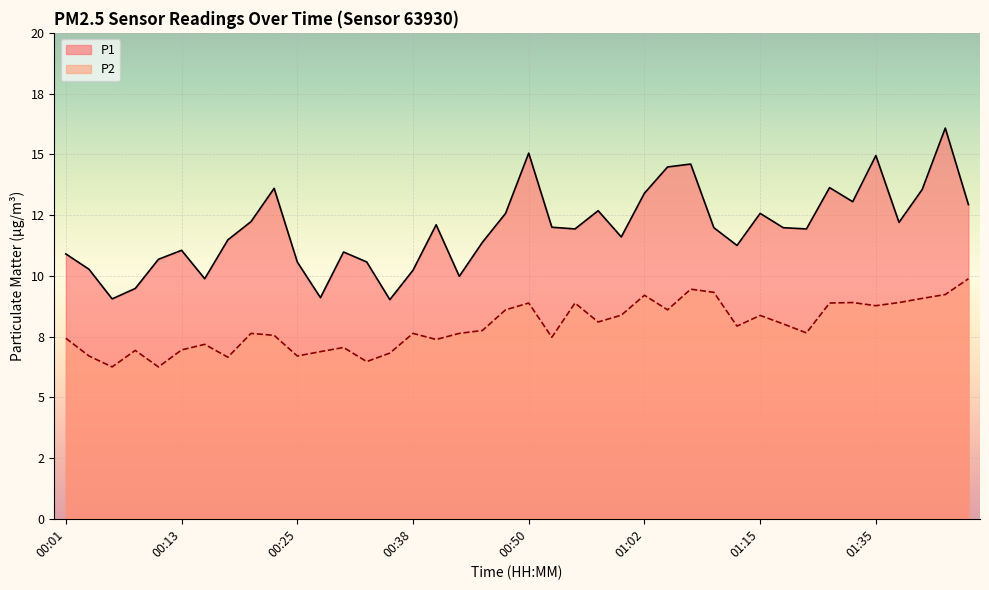

What is the spread (max minus min) of values at 01:12?

3.3